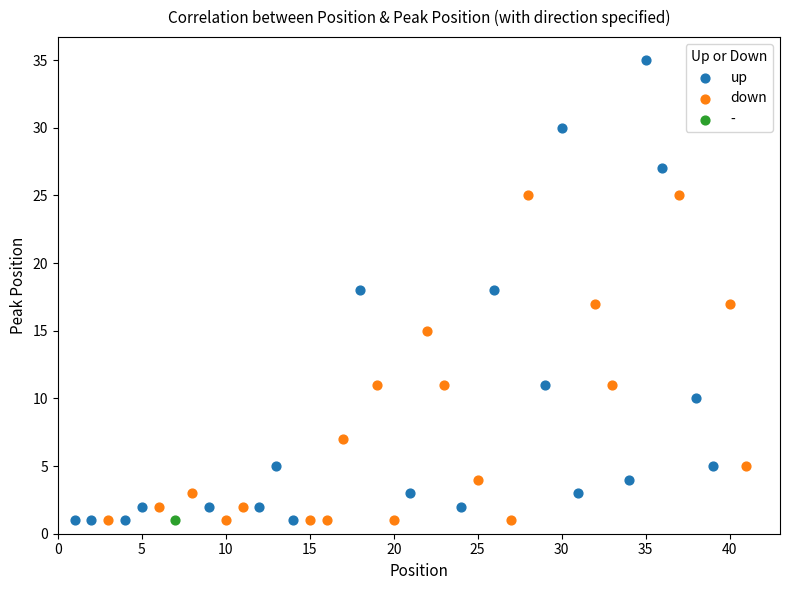

Which series reaches the maximum Y coordinate?

up